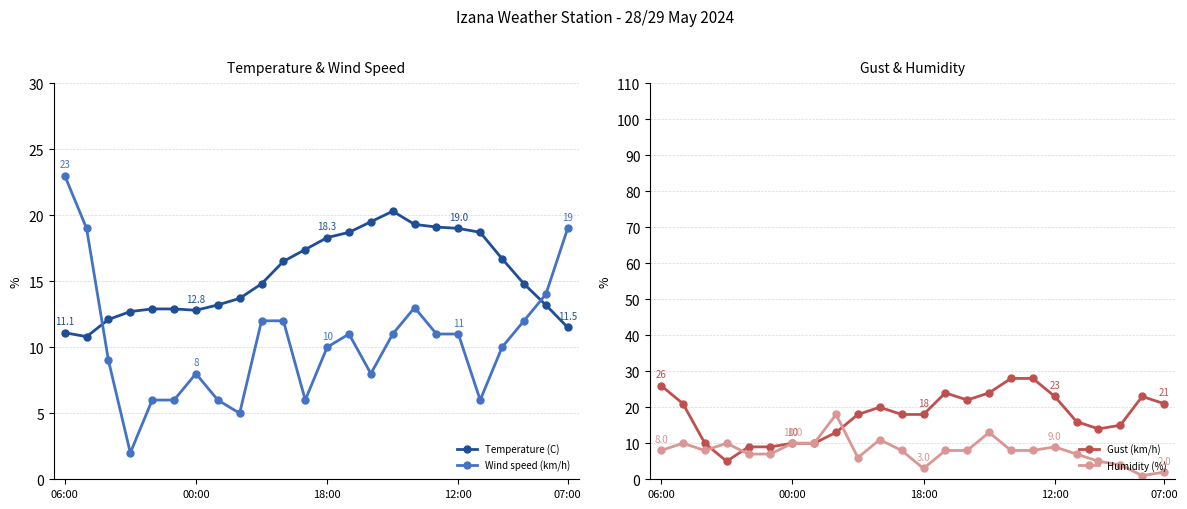

Reading left to right, what are all the values shown in this chart?

Temperature (C): 11.1	10.8	12.1	12.7	12.9	12.9	12.8	13.2	13.7	14.8	16.5	17.4	18.3	18.7	19.5	20.3	19.3	19.1	19.0	18.7	16.7	14.8	13.2	11.5
Wind speed (km/h): 23.0	19.0	9.0	2.0	6.0	6.0	8.0	6.0	5.0	12.0	12.0	6.0	10.0	11.0	8.0	11.0	13.0	11.0	11.0	6.0	10.0	12.0	14.0	19.0
Gust (km/h): 26.0	21.0	10.0	5.0	9.0	9.0	10.0	10.0	13.0	18.0	20.0	18.0	18.0	24.0	22.0	24.0	28.0	28.0	23.0	16.0	14.0	15.0	23.0	21.0
Humidity (%): 8.0	10.0	8.0	10.0	7.0	7.0	10.0	10.0	18.0	6.0	11.0	8.0	3.0	8.0	8.0	13.0	8.0	8.0	9.0	7.0	5.0	4.0	1.0	2.0